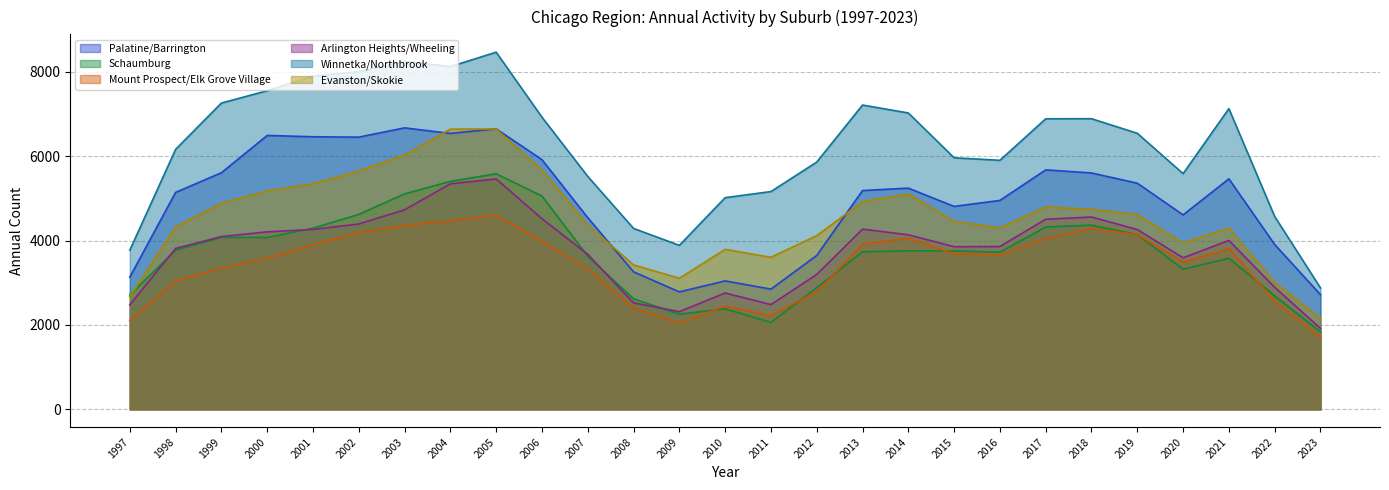

Reading right to left, extract all data points from this chart.

Palatine/Barrington: 2023=2717	2022=3906	2021=5463	2020=4608	2019=5359	2018=5602	2017=5675	2016=4951	2015=4809	2014=5242	2013=5185	2012=3646	2011=2848	2010=3043	2009=2783	2008=3258	2007=4542	2006=5917	2005=6648	2004=6539	2003=6671	2002=6451	2001=6460	2000=6491	1999=5607	1998=5141	1997=3134
Schaumburg: 2023=1834	2022=2687	2021=3580	2020=3319	2019=4141	2018=4365	2017=4320	2016=3724	2015=3754	2014=3756	2013=3731	2012=2883	2011=2058	2010=2382	2009=2253	2008=2618	2007=3627	2006=5054	2005=5582	2004=5402	2003=5106	2002=4619	2001=4293	2000=4071	1999=4075	1998=3770	1997=2712
Mount Prospect/Elk Grove Village: 2023=1709	2022=2562	2021=3806	2020=3490	2019=4140	2018=4287	2017=4048	2016=3655	2015=3689	2014=4056	2013=3913	2012=2782	2011=2223	2010=2445	2009=2041	2008=2400	2007=3324	2006=3987	2005=4599	2004=4469	2003=4360	2002=4183	2001=3902	2000=3584	1999=3347	1998=3040	1997=2106
Arlington Heights/Wheeling: 2023=1916	2022=2892	2021=4002	2020=3591	2019=4260	2018=4557	2017=4504	2016=3858	2015=3853	2014=4136	2013=4270	2012=3196	2011=2482	2010=2756	2009=2314	2008=2522	2007=3672	2006=4518	2005=5459	2004=5345	2003=4728	2002=4392	2001=4263	2000=4206	1999=4093	1998=3813	1997=2475
Winnetka/Northbrook: 2023=2877	2022=4570	2021=7126	2020=5586	2019=6542	2018=6888	2017=6886	2016=5902	2015=5962	2014=7024	2013=7212	2012=5860	2011=5161	2010=5016	2009=3886	2008=4287	2007=5520	2006=6924	2005=8465	2004=8124	2003=8247	2002=8002	2001=7898	2000=7552	1999=7259	1998=6162	1997=3772
Evanston/Skokie: 2023=2151	2022=3012	2021=4293	2020=3943	2019=4619	2018=4739	2017=4796	2016=4301	2015=4457	2014=5105	2013=4921	2012=4116	2011=3603	2010=3791	2009=3105	2008=3423	2007=4368	2006=5671	2005=6644	2004=6641	2003=6030	2002=5648	2001=5349	2000=5175	1999=4884	1998=4325	1997=2668